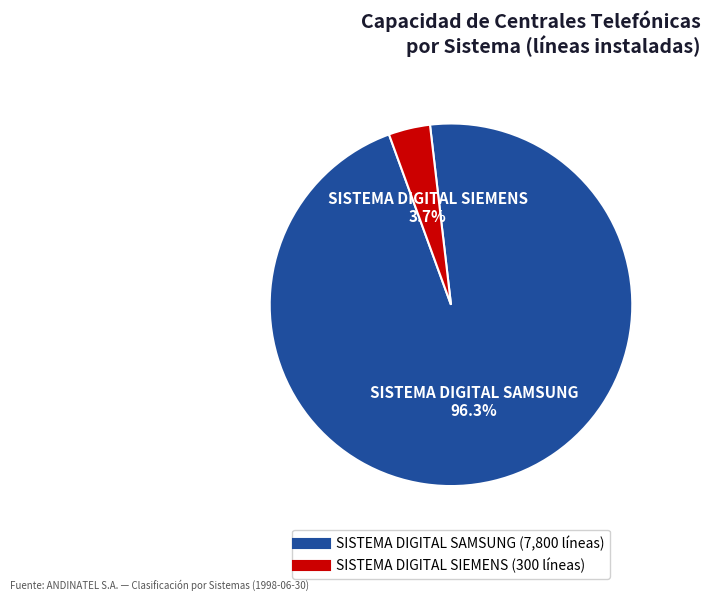

To the nearest percent, what percentage of the pie is SISTEMA DIGITAL SAMSUNG?

96%